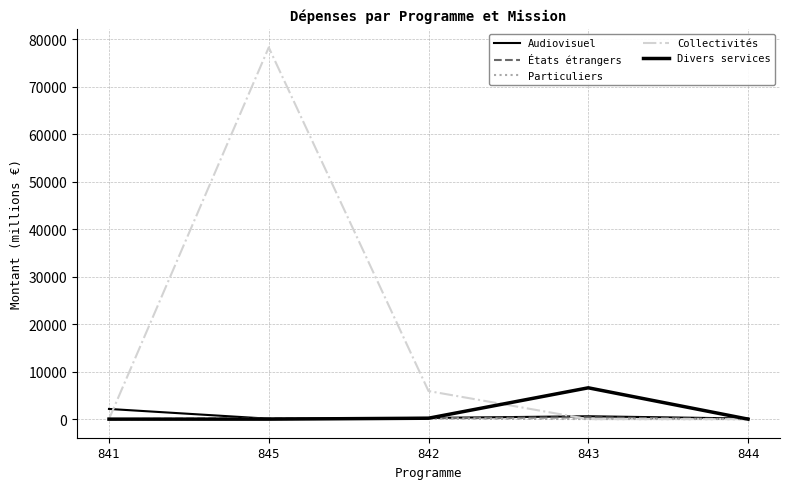

How many lines are shown in the chart?

5